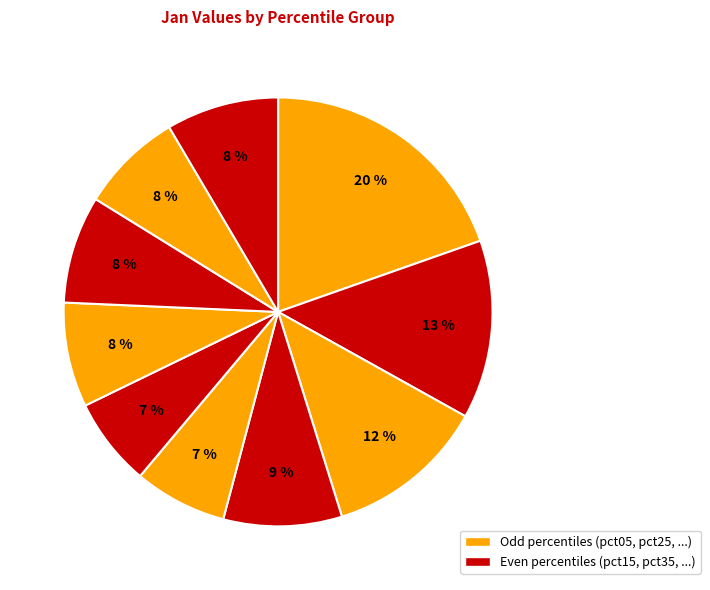

How many slices are in this pie chart?

10